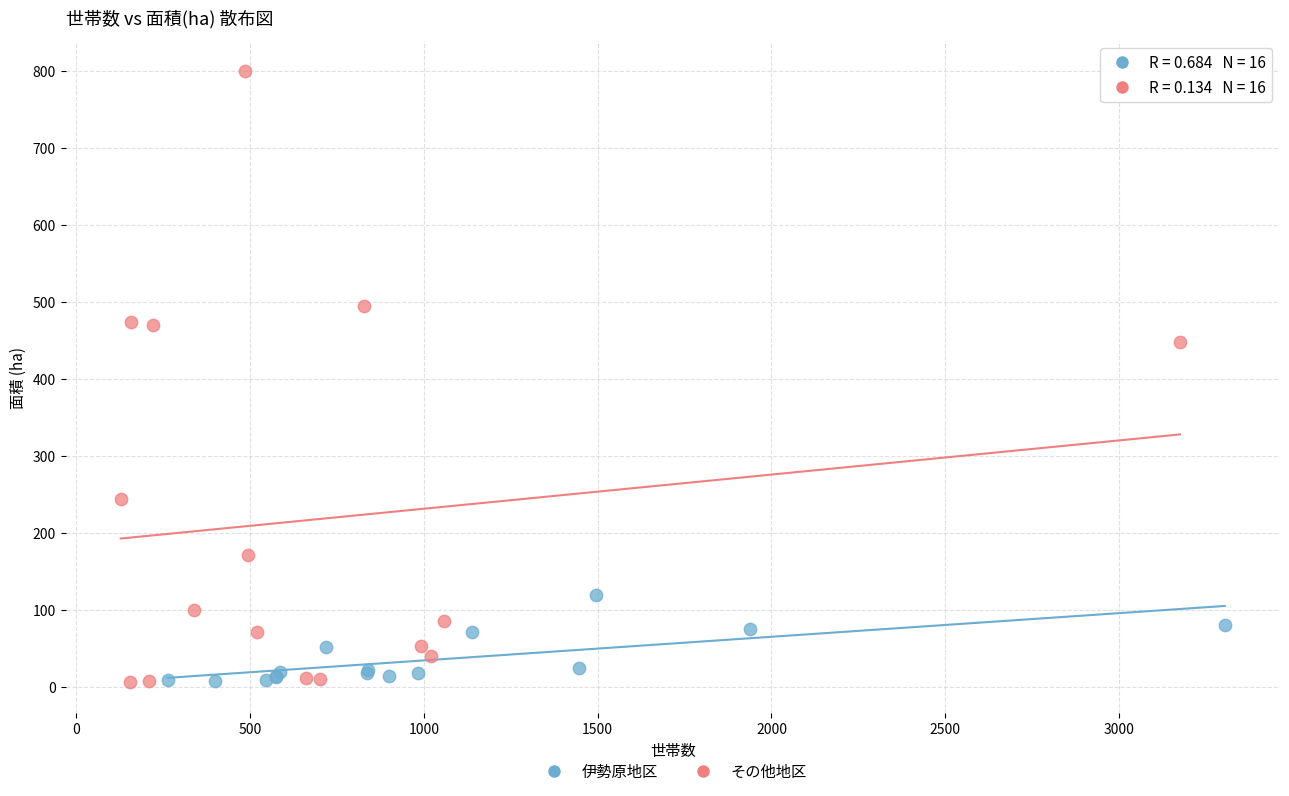

Which series has the widest spread of Y values?

その他地区